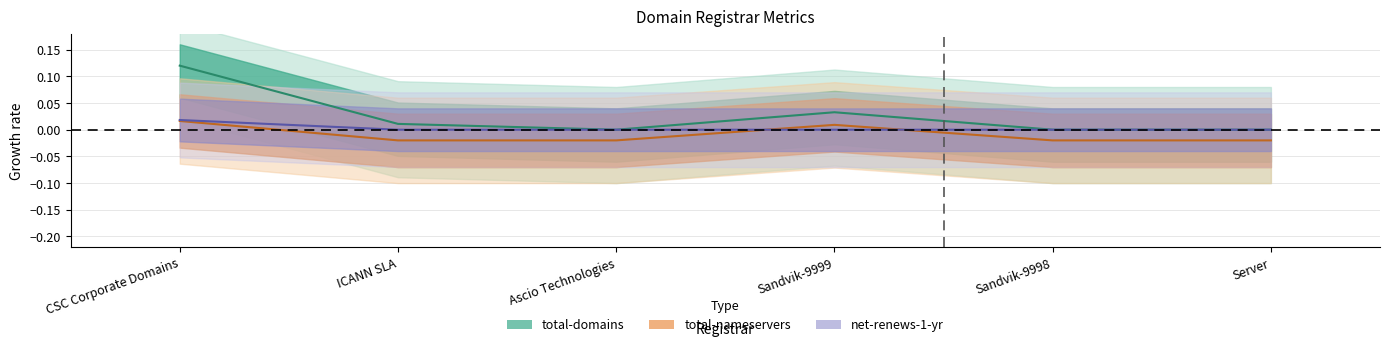

List the labels in order of total-domains value, largest first.

CSC Corporate Domains, Sandvik-9999, ICANN SLA, Ascio Technologies, Sandvik-9998, Server